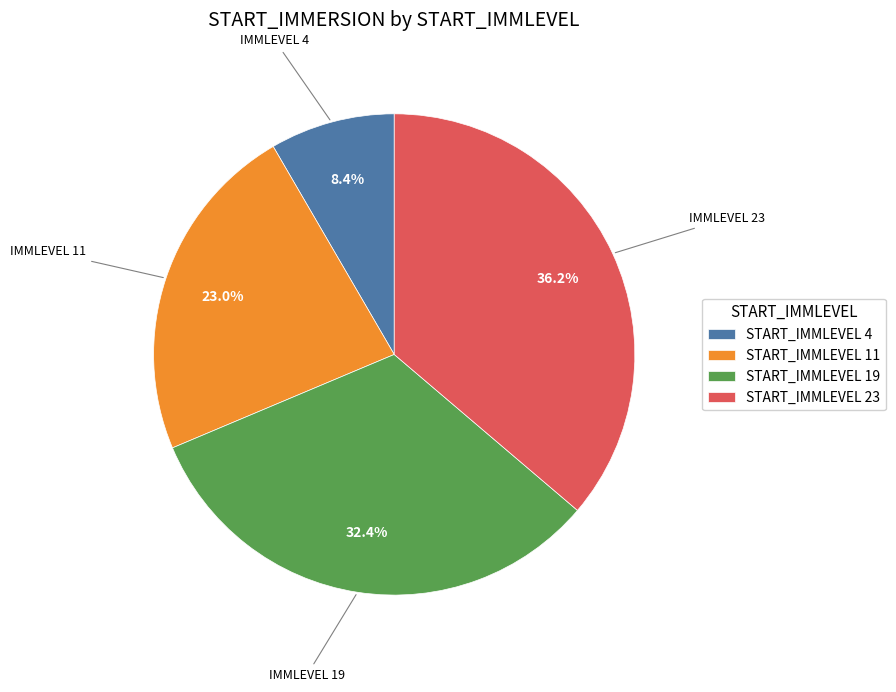

To the nearest percent, what is the average slice percentage?

25%